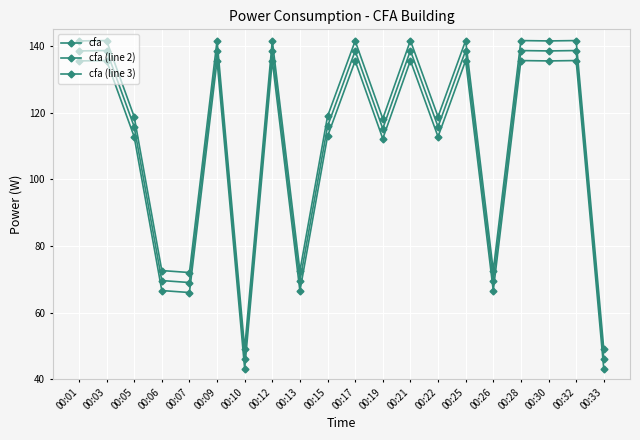

What is the value of the cfa point at the 14th from the left?

115.8